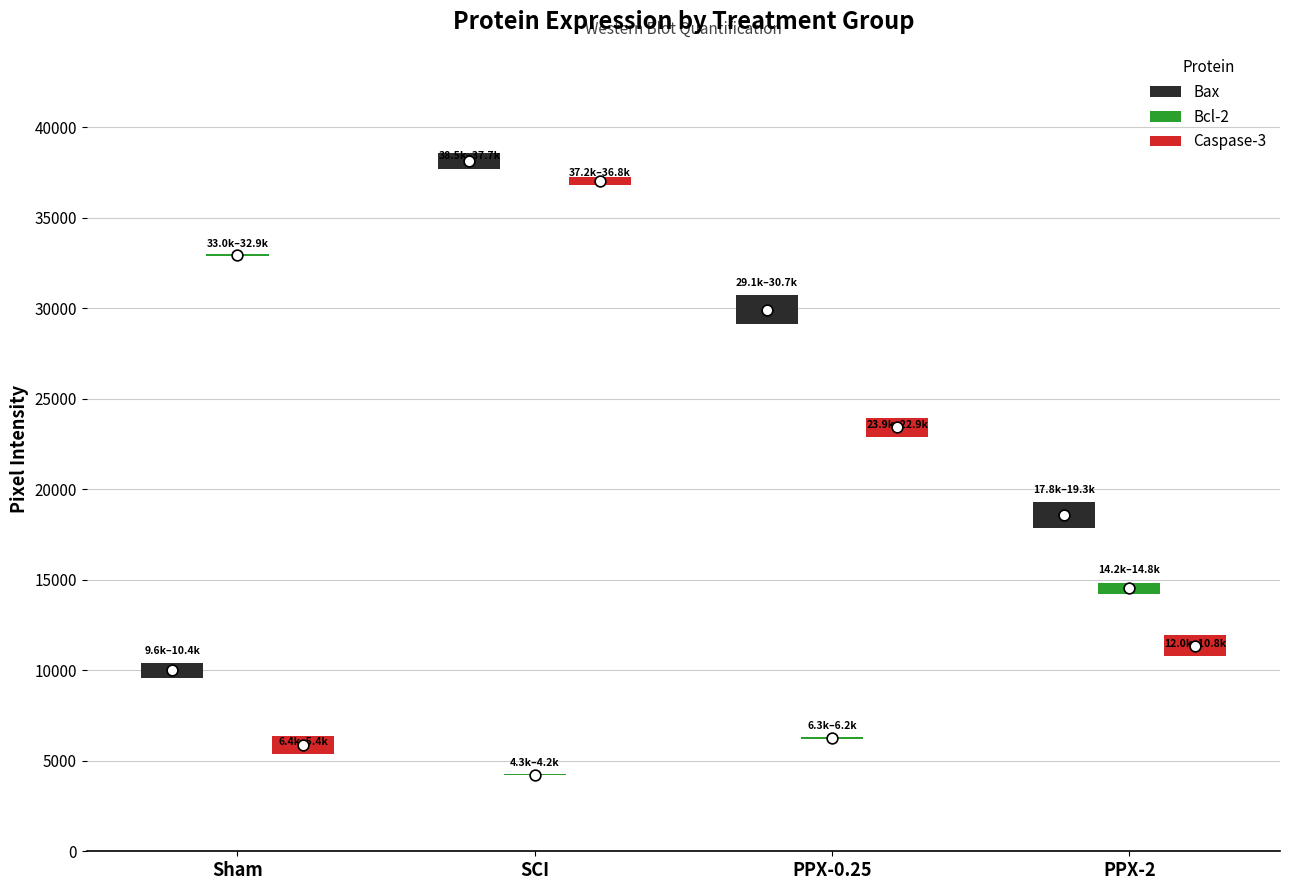

What are all the series names shown in the legend?

Bax, Bcl-2, Caspase-3